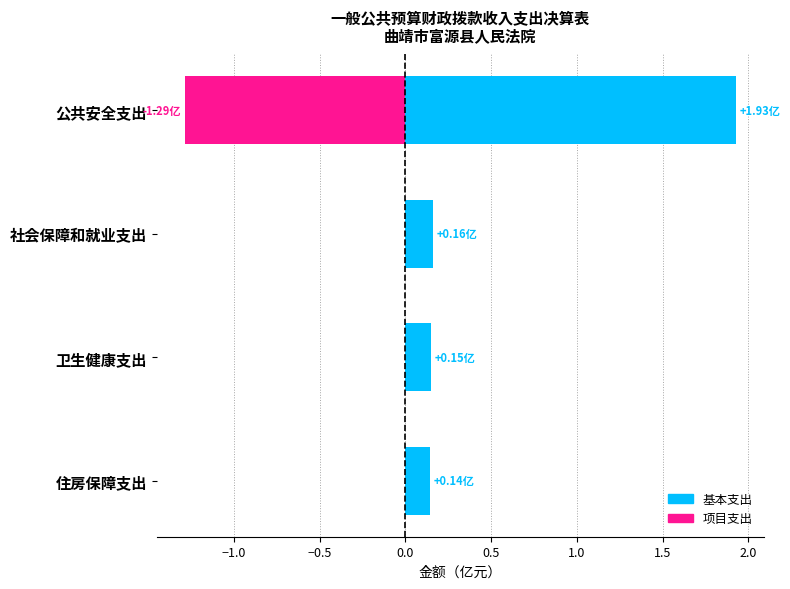

What is the average value of the 基本支出 series?

0.6